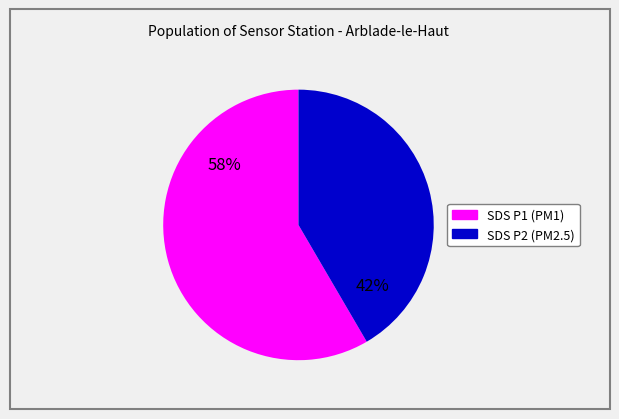

Is there any slice that represents more than half of the pie?

Yes